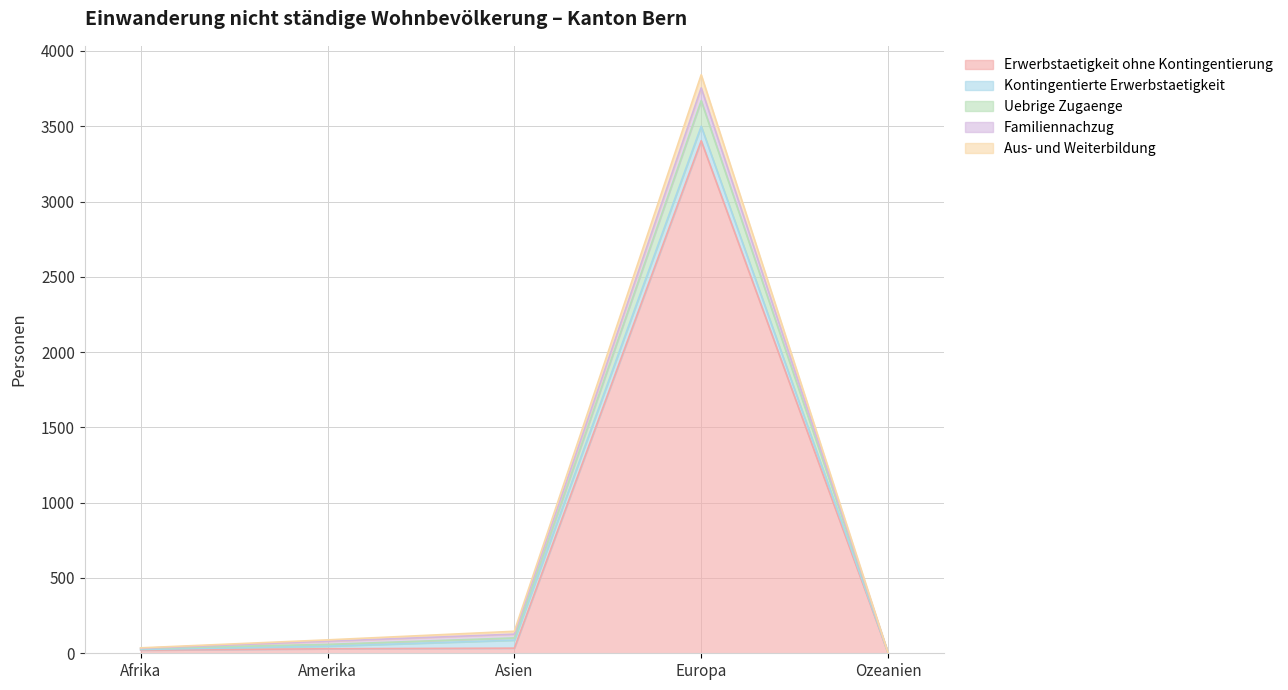

What is the greatest value displayed?

3842